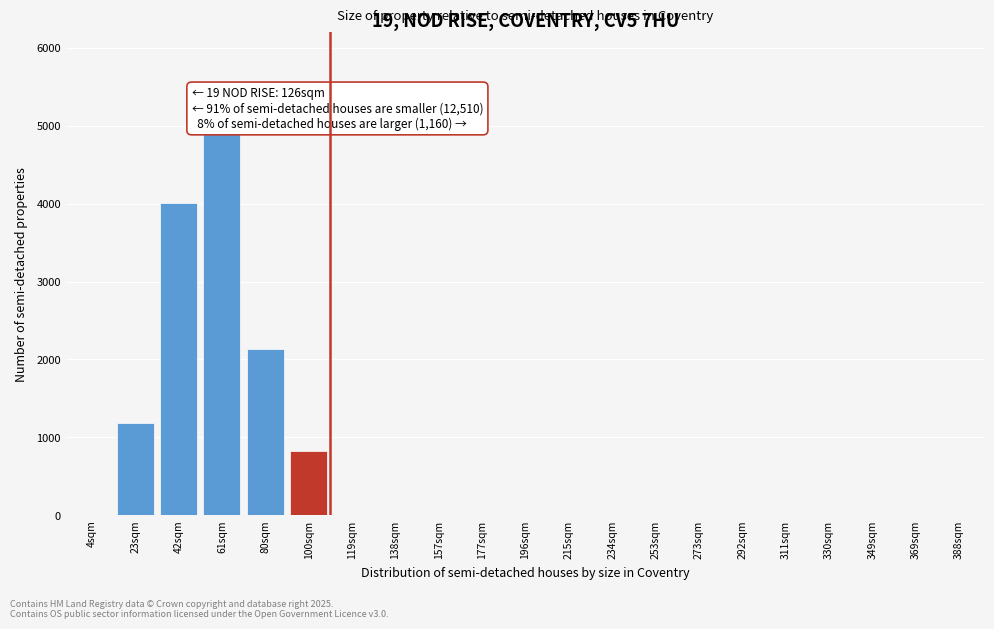

Reading left to right, extract all data points from this chart.

4sqm=0	23sqm=1180	42sqm=4010	61sqm=4920	80sqm=2130	100sqm=820	119sqm=0	138sqm=0	157sqm=0	177sqm=0	196sqm=0	215sqm=0	234sqm=0	253sqm=0	273sqm=0	292sqm=0	311sqm=0	330sqm=0	349sqm=0	369sqm=0	388sqm=0